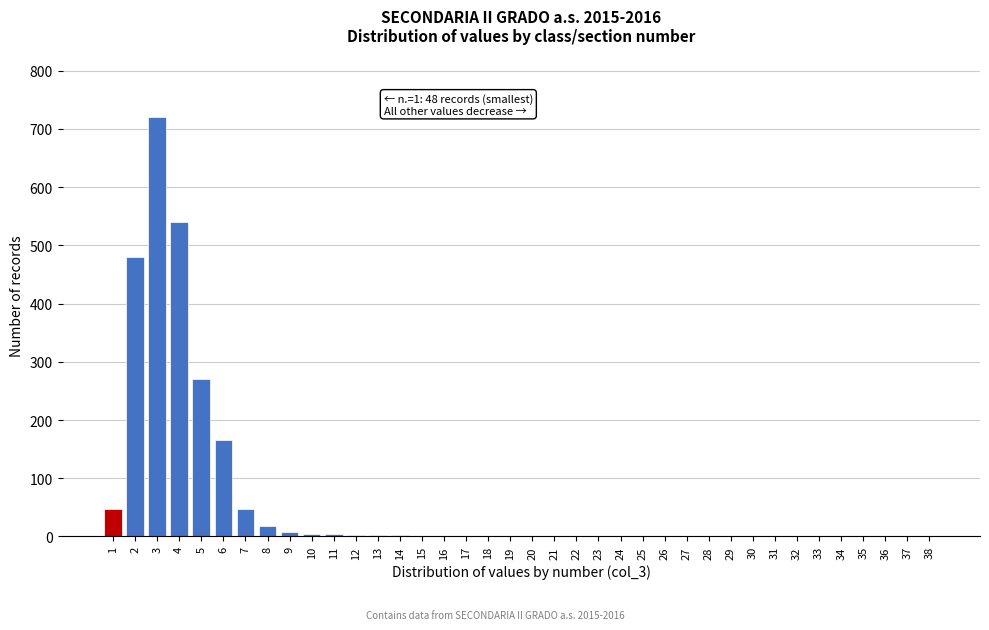

What is the greatest value displayed?

720